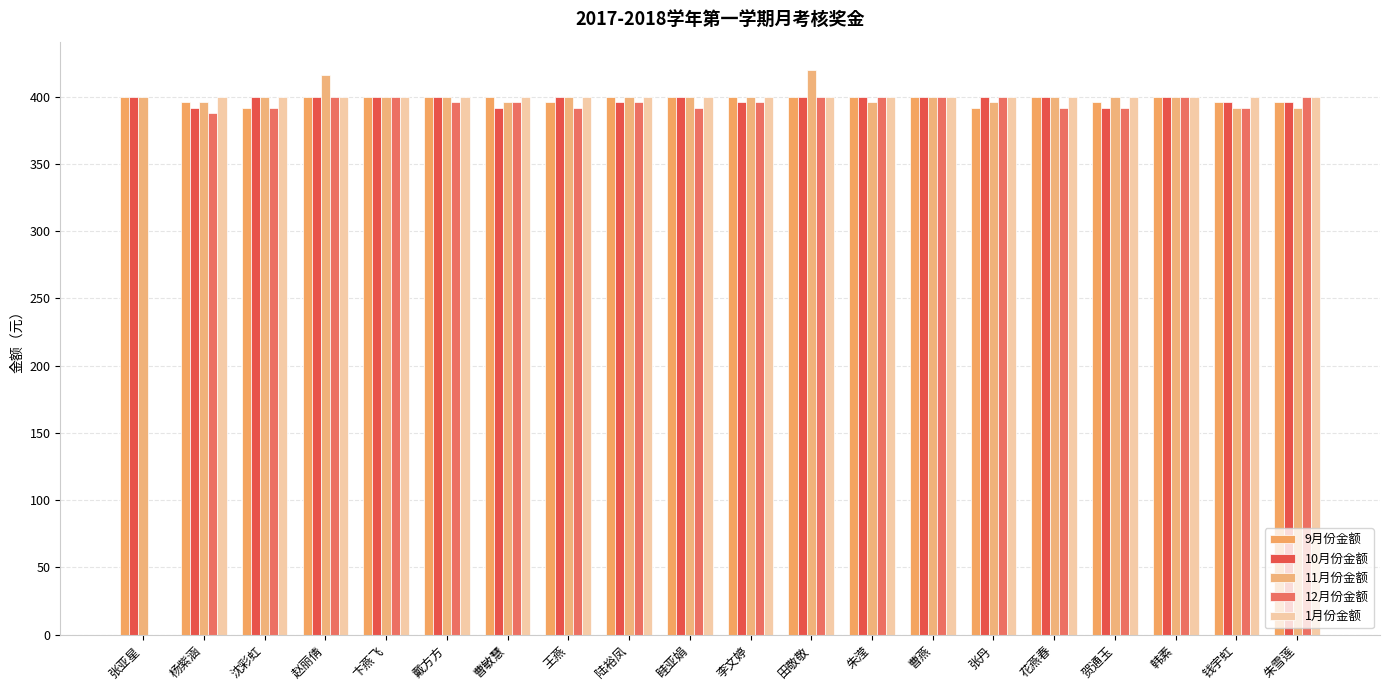

Reading right to left, extract all data points from this chart.

9月份金额: 朱雪莲=396	钱宇虹=396	韩素=400	贺通玉=396	花燕春=400	张丹=392	曹燕=400	朱滢=400	田敬敬=400	李文婷=400	眭亚娟=400	陆裕凤=400	王燕=396	曹敏慧=400	戴方方=400	卞燕飞=400	赵丽倩=400	沈彩虹=392	杨紫涵=396	张亚星=400
10月份金额: 朱雪莲=396	钱宇虹=396	韩素=400	贺通玉=392	花燕春=400	张丹=400	曹燕=400	朱滢=400	田敬敬=400	李文婷=396	眭亚娟=400	陆裕凤=396	王燕=400	曹敏慧=392	戴方方=400	卞燕飞=400	赵丽倩=400	沈彩虹=400	杨紫涵=392	张亚星=400
11月份金额: 朱雪莲=392	钱宇虹=392	韩素=400	贺通玉=400	花燕春=400	张丹=396	曹燕=400	朱滢=396	田敬敬=420	李文婷=400	眭亚娟=400	陆裕凤=400	王燕=400	曹敏慧=396	戴方方=400	卞燕飞=400	赵丽倩=416	沈彩虹=400	杨紫涵=396	张亚星=400
12月份金额: 朱雪莲=400	钱宇虹=392	韩素=400	贺通玉=392	花燕春=392	张丹=400	曹燕=400	朱滢=400	田敬敬=400	李文婷=396	眭亚娟=392	陆裕凤=396	王燕=392	曹敏慧=396	戴方方=396	卞燕飞=400	赵丽倩=400	沈彩虹=392	杨紫涵=388	张亚星=0
1月份金额: 朱雪莲=400	钱宇虹=400	韩素=400	贺通玉=400	花燕春=400	张丹=400	曹燕=400	朱滢=400	田敬敬=400	李文婷=400	眭亚娟=400	陆裕凤=400	王燕=400	曹敏慧=400	戴方方=400	卞燕飞=400	赵丽倩=400	沈彩虹=400	杨紫涵=400	张亚星=0